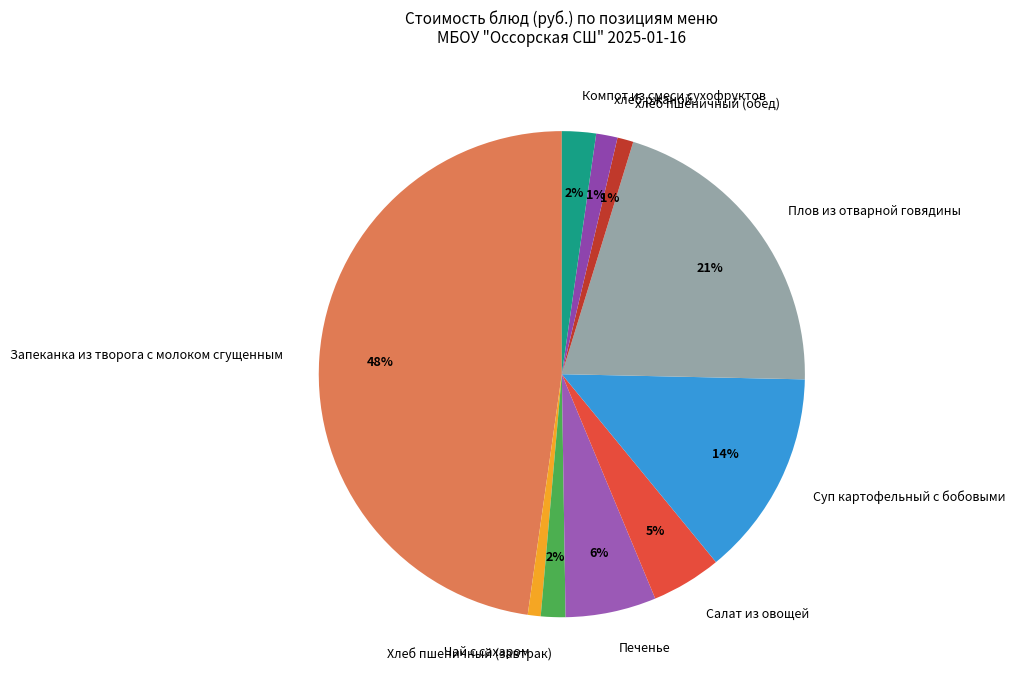

Does хлеб ржаной represent more than half of the total?

No